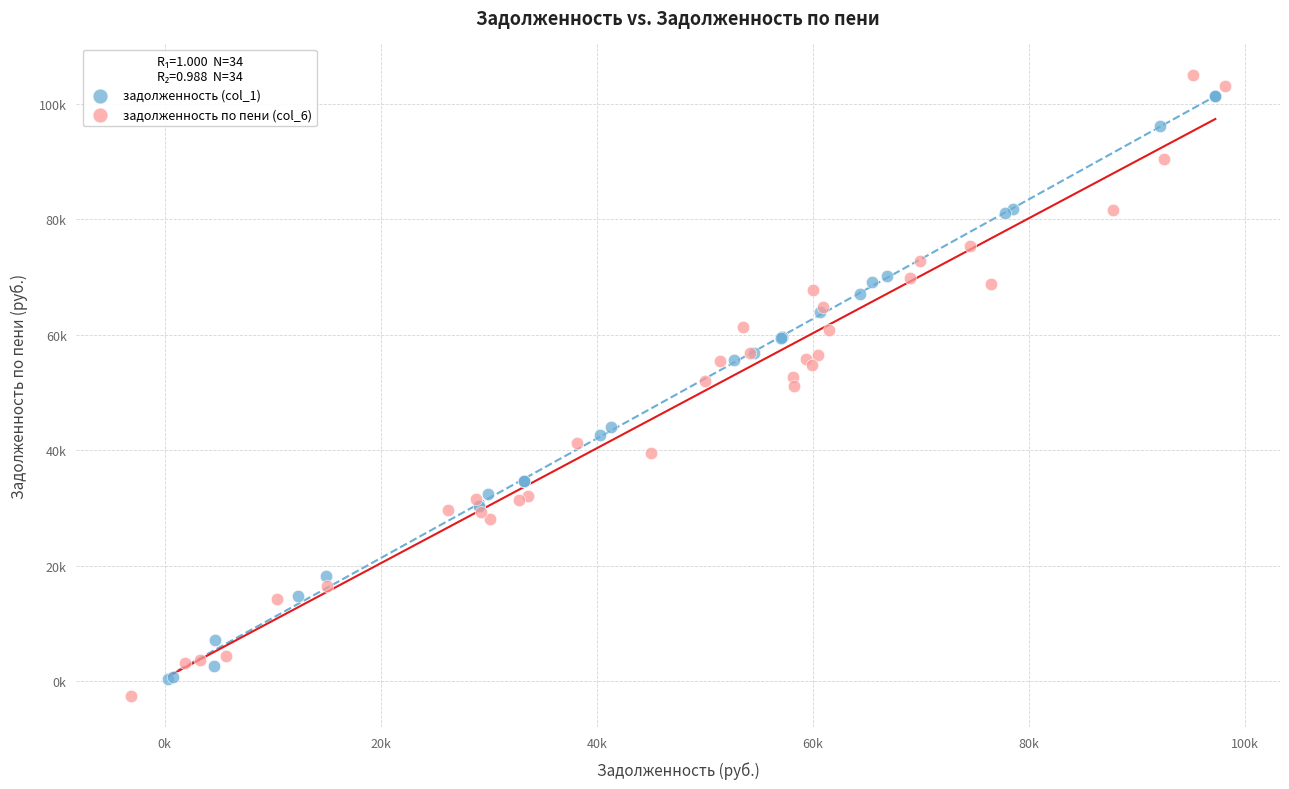

Which series reaches the maximum Y coordinate?

задолженность по пени (col_6)